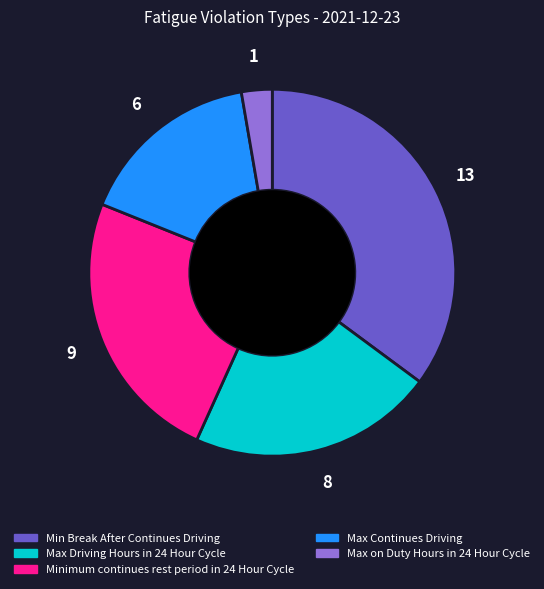

Between Min Break After Continues Driving and Max Driving Hours in 24 Hour Cycle, which is larger?

Min Break After Continues Driving